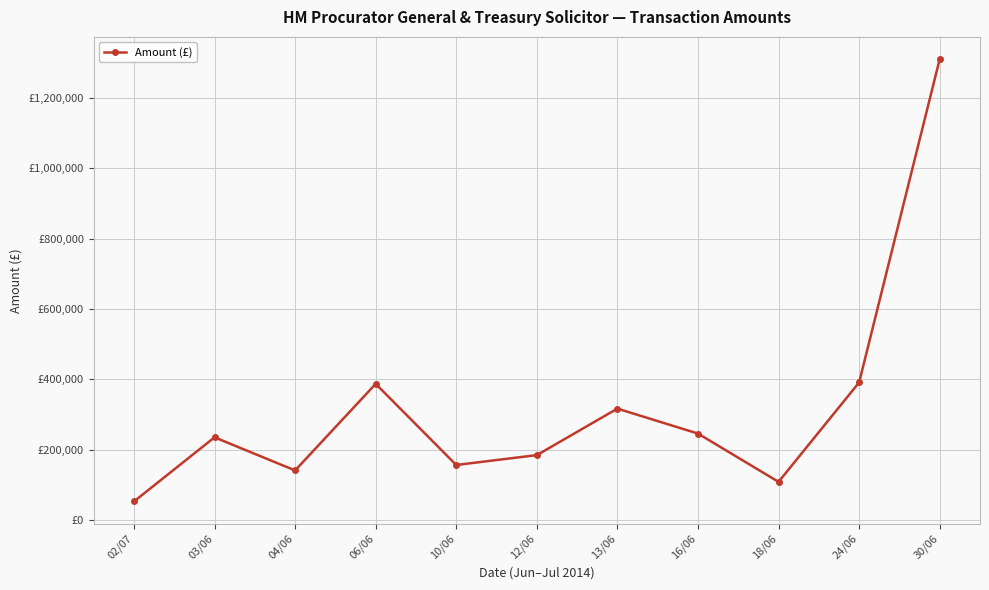

The value at 24/06 is 685724.0. True or false?

False